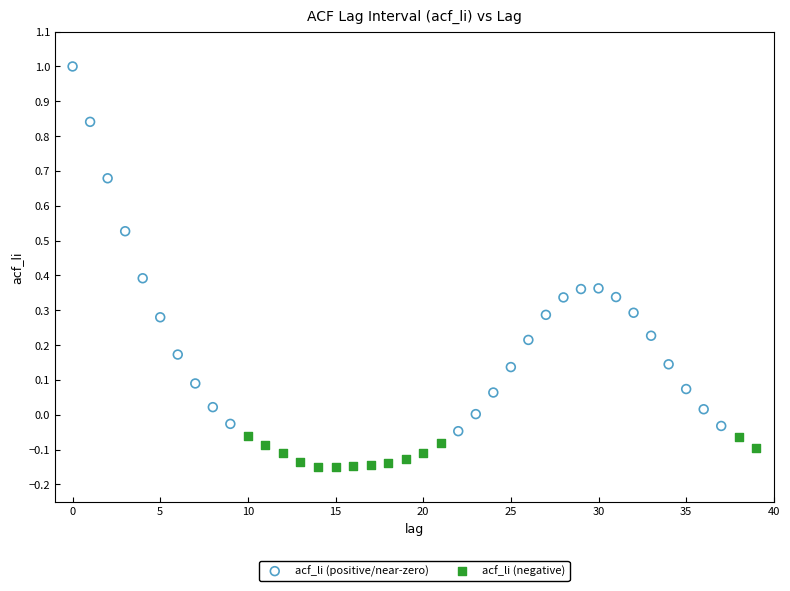

Which series contains the highest Y value?

acf_li (positive/near-zero)